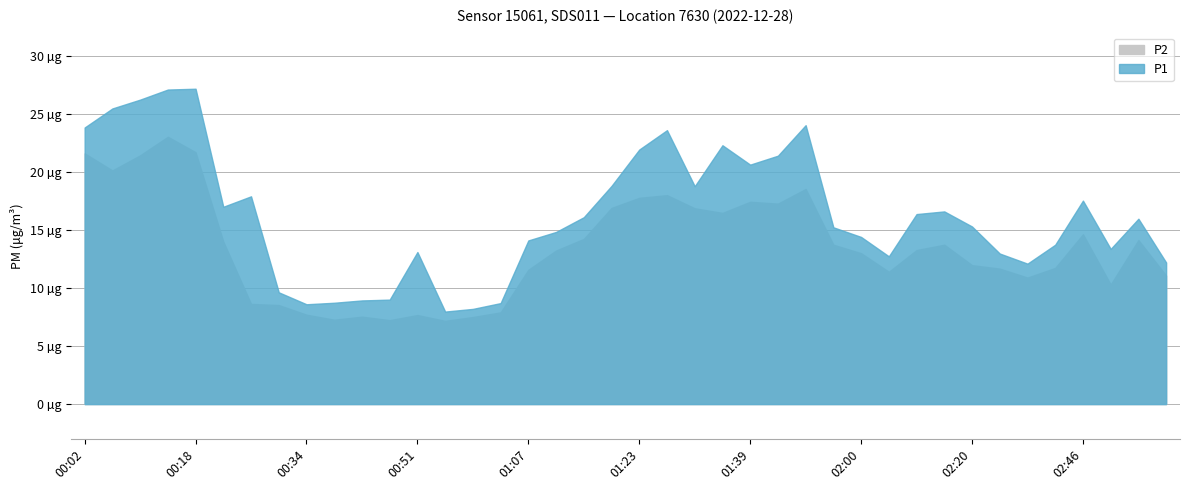

Reading right to left, what are all the values shown in this chart?

P1: 12.2	16.0	13.4	17.5	13.7	12.1	13.0	15.3	16.6	16.4	12.7	14.4	15.2	24.0	21.4	20.6	22.3	18.8	23.6	21.9	18.8	16.1	14.8	14.1	8.7	8.2	8.0	13.1	9.0	8.9	8.7	8.6	9.6	17.9	17.0	27.2	27.1	26.2	25.5	23.8
P2: 11.1	14.1	10.3	14.6	11.7	10.9	11.7	12.0	13.7	13.3	11.4	13.0	13.7	18.5	17.3	17.4	16.5	16.9	18.0	17.8	16.9	14.2	13.2	11.6	7.9	7.5	7.2	7.7	7.2	7.5	7.3	7.7	8.5	8.6	14.0	21.7	23.0	21.4	20.1	21.6